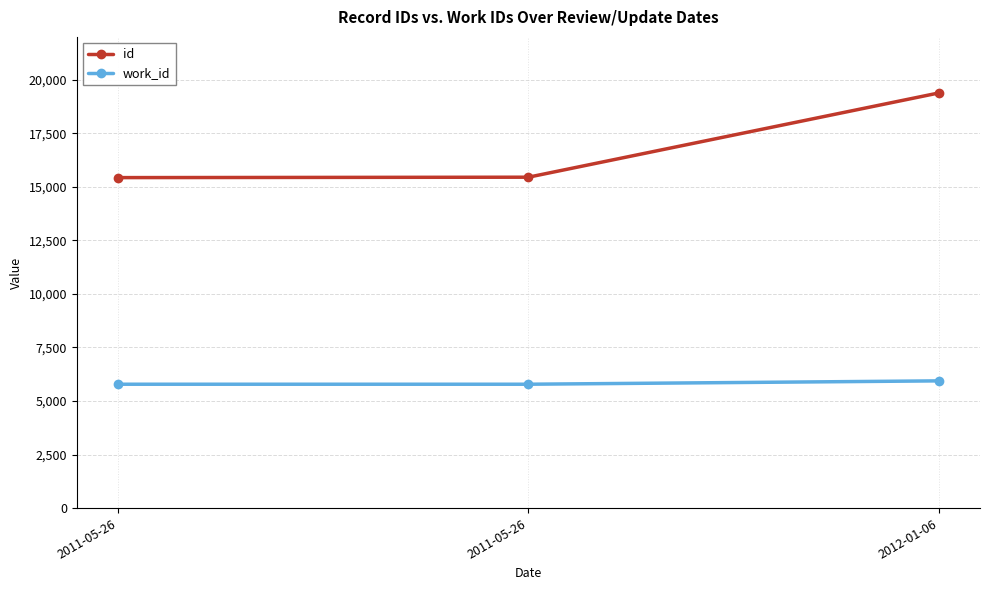

What are all the series names shown in the legend?

id, work_id